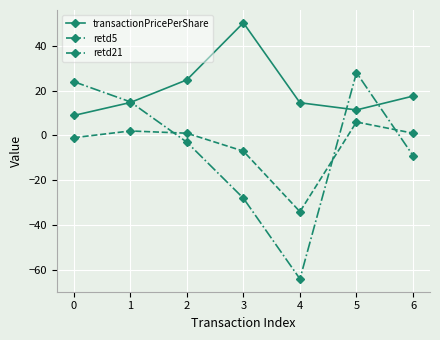

True or false: transactionPricePerShare has more than 1 interior local peaks.

False